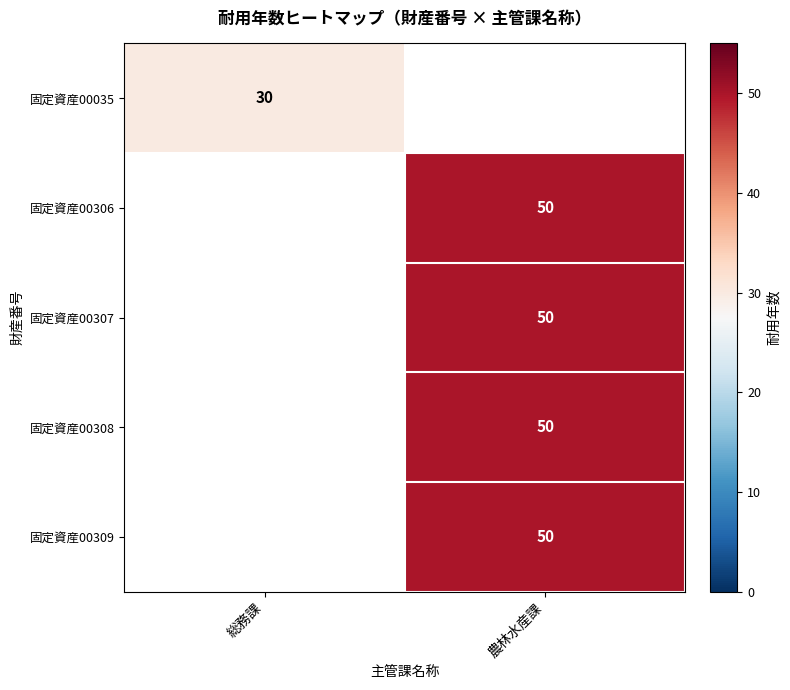

True or false: 固定資産00309 has a value of 50 at 農林水産課.

True